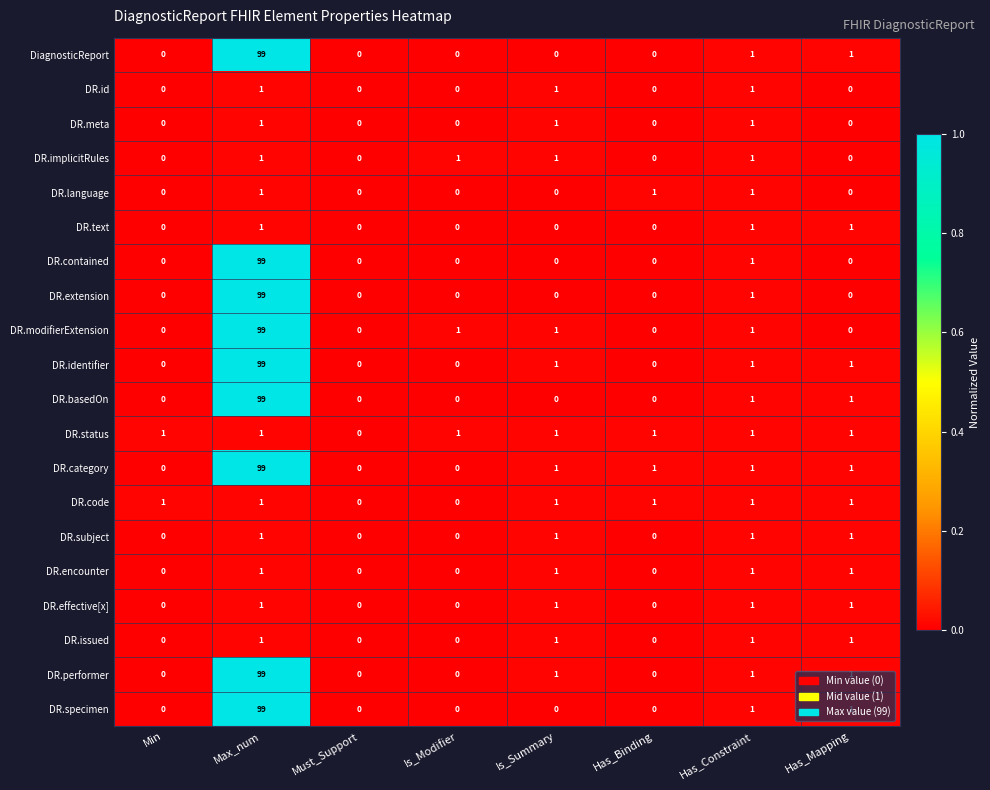

What is the sum of all DR.identifier values?

102